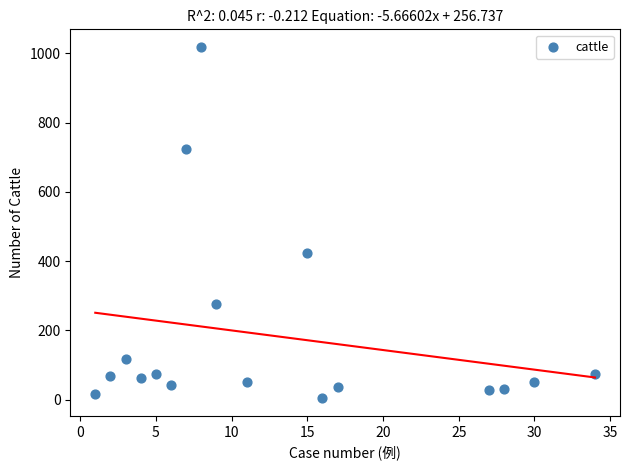

What is the range of Y values (max minus min)?

1015